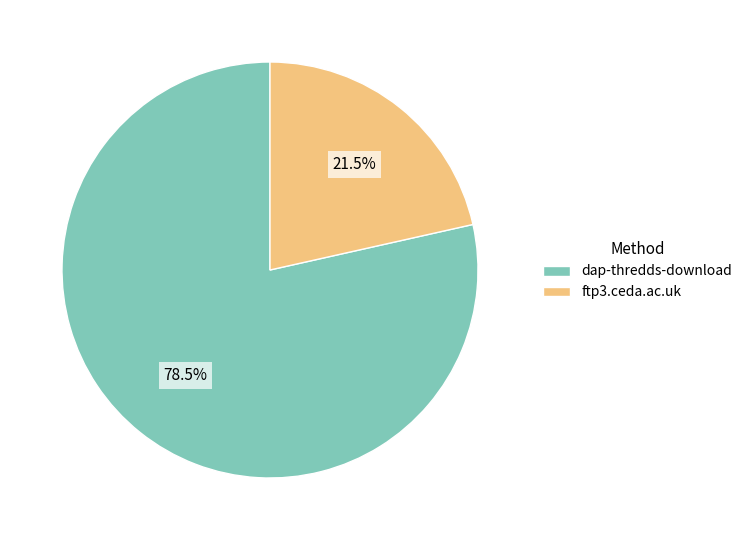

Rank the categories by value from lowest to highest.

ftp3.ceda.ac.uk, dap-thredds-download